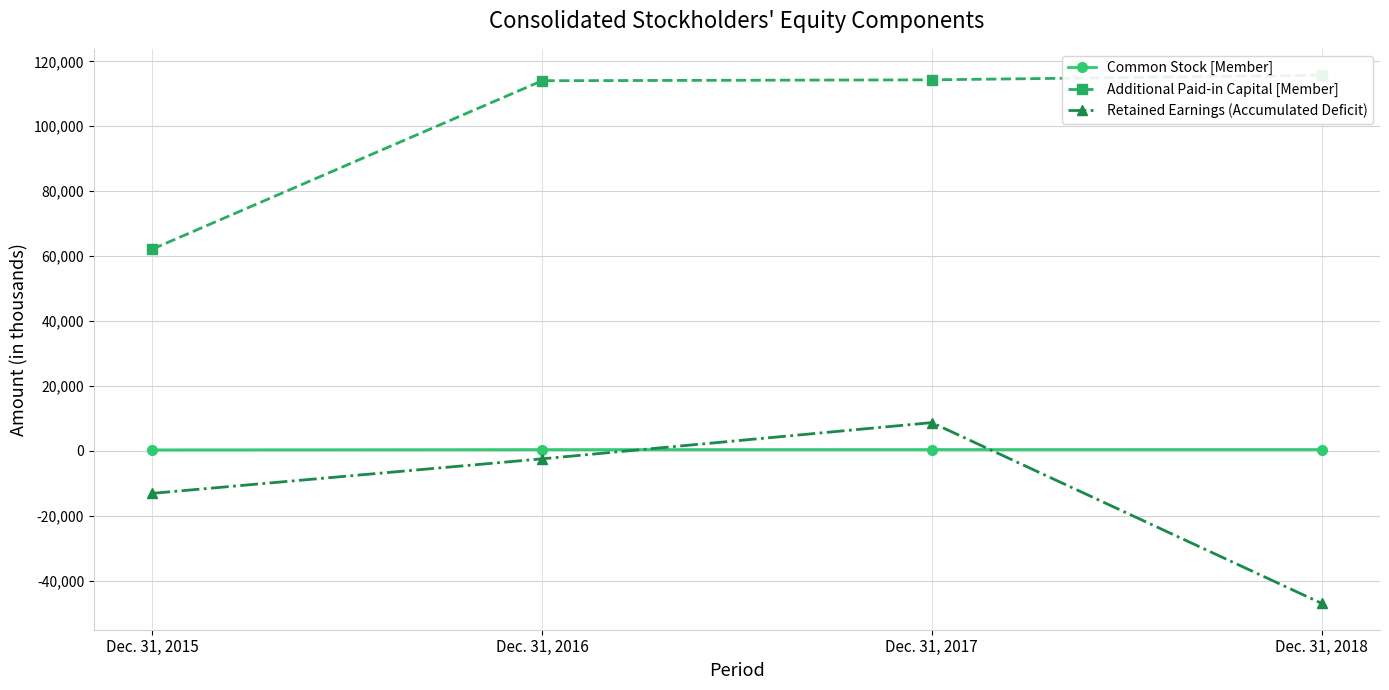

What is the sum of all Additional Paid-in Capital [Member] values?

406216